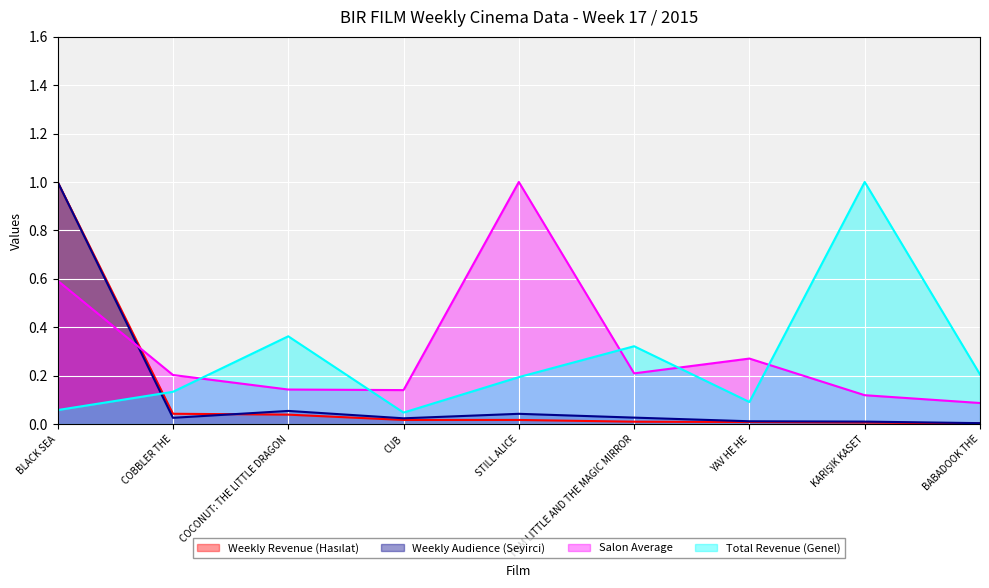

True or false: Weekly Revenue (Hasılat) has a value of 0.0 at STILL ALICE.

False